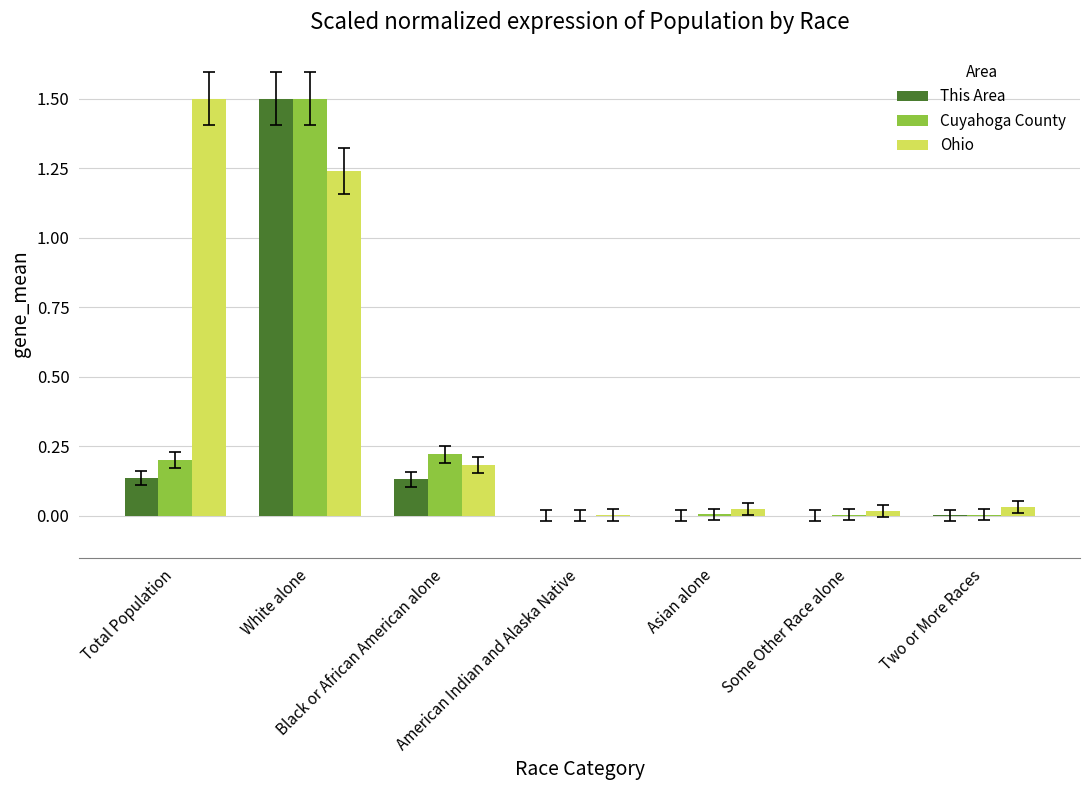

Which series has the largest total across all categories?

Ohio